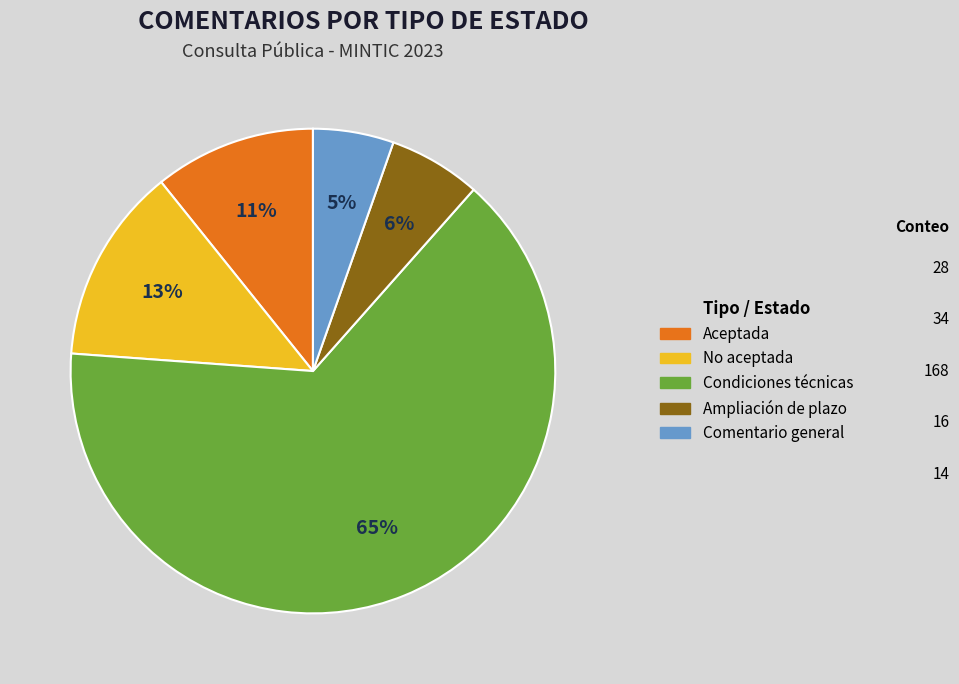

Combined, do Ampliación de plazo and Condiciones técnicas account for over 50%?

Yes